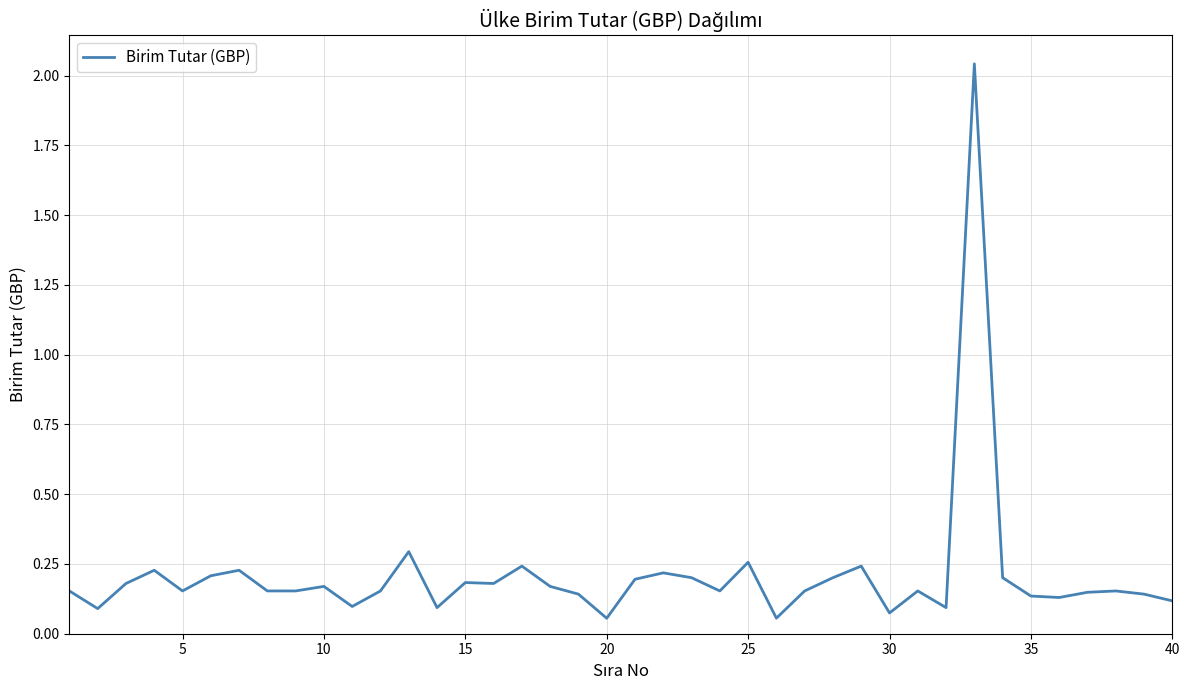

Does the chart have visible grid lines?

Yes